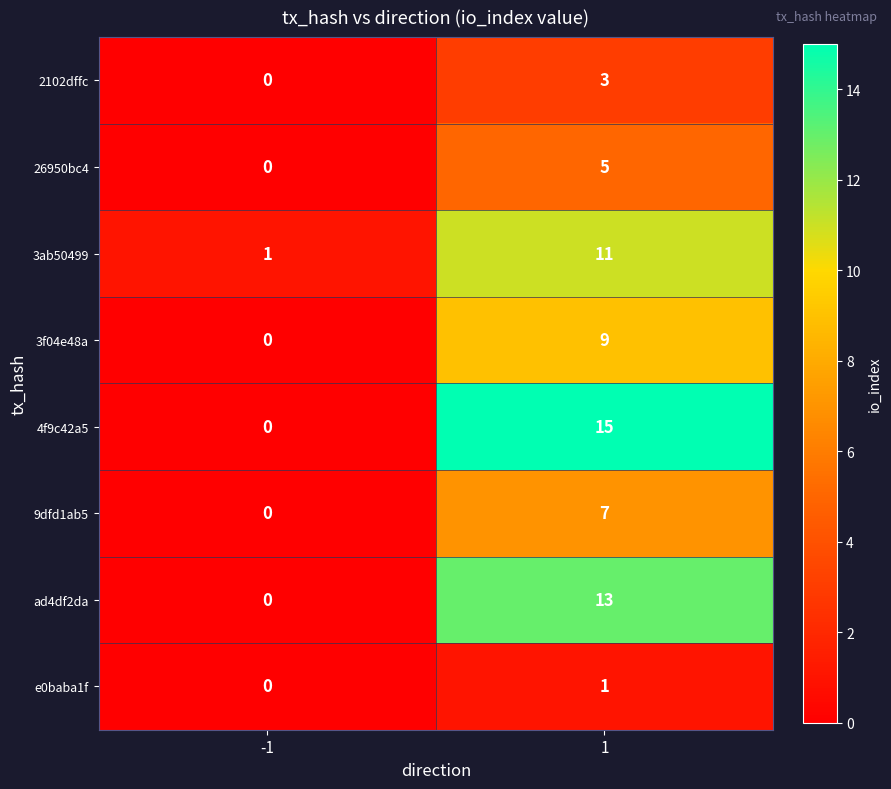

Which series has the largest total across all categories?

4f9c42a5